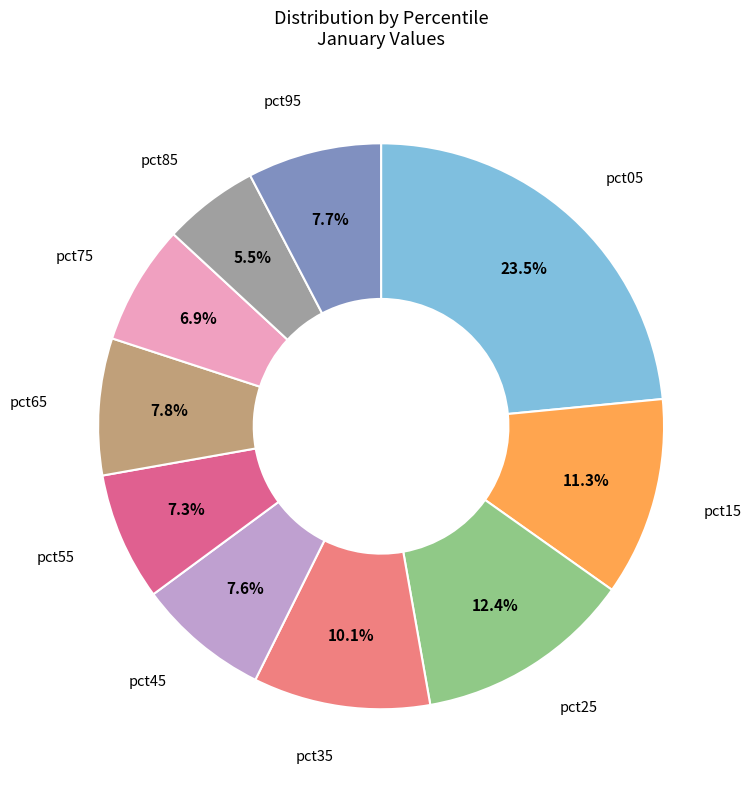

Count the number of slices in the pie.

10